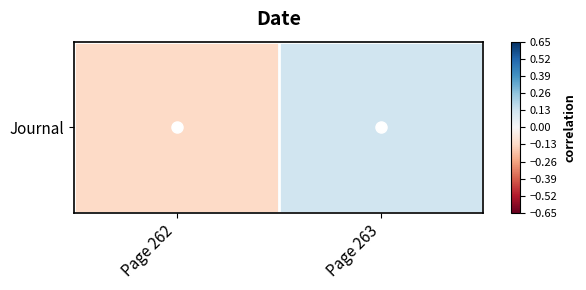

Where is the data nearest to the value 0?

Page 262